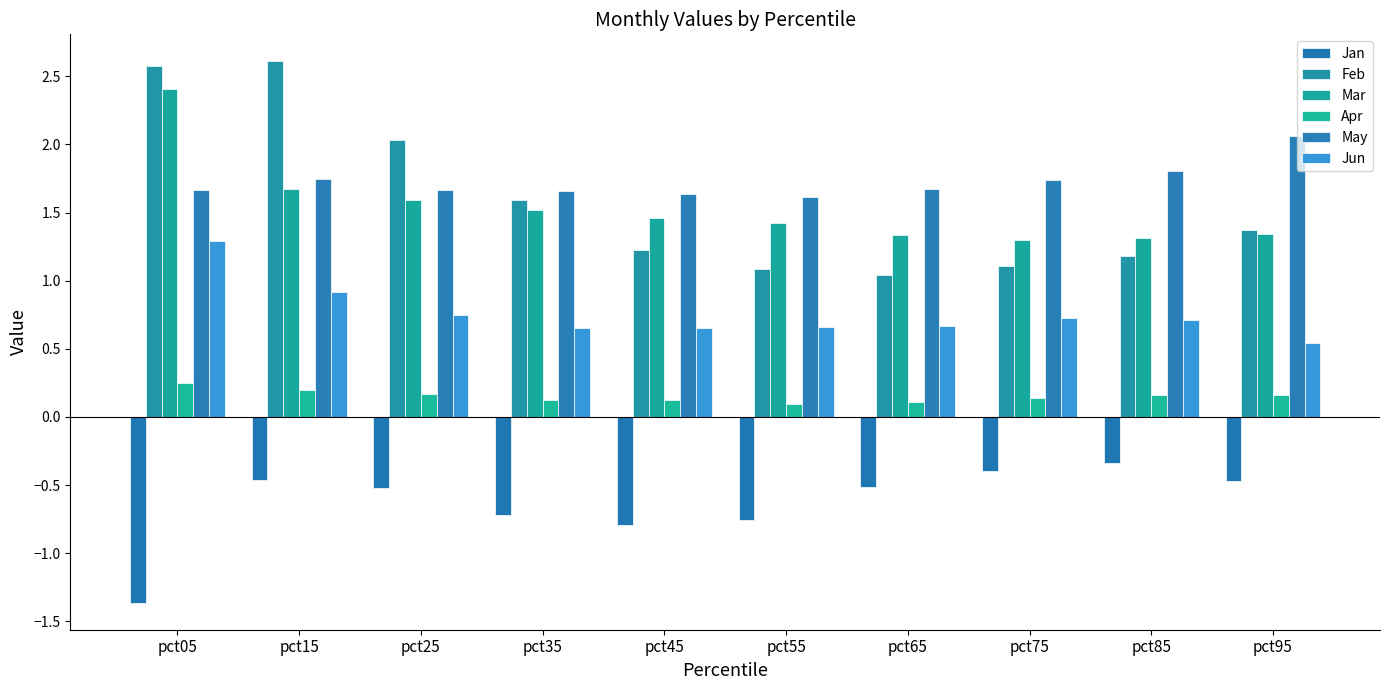

What is the spread (max minus min) of values at pct15?

3.1